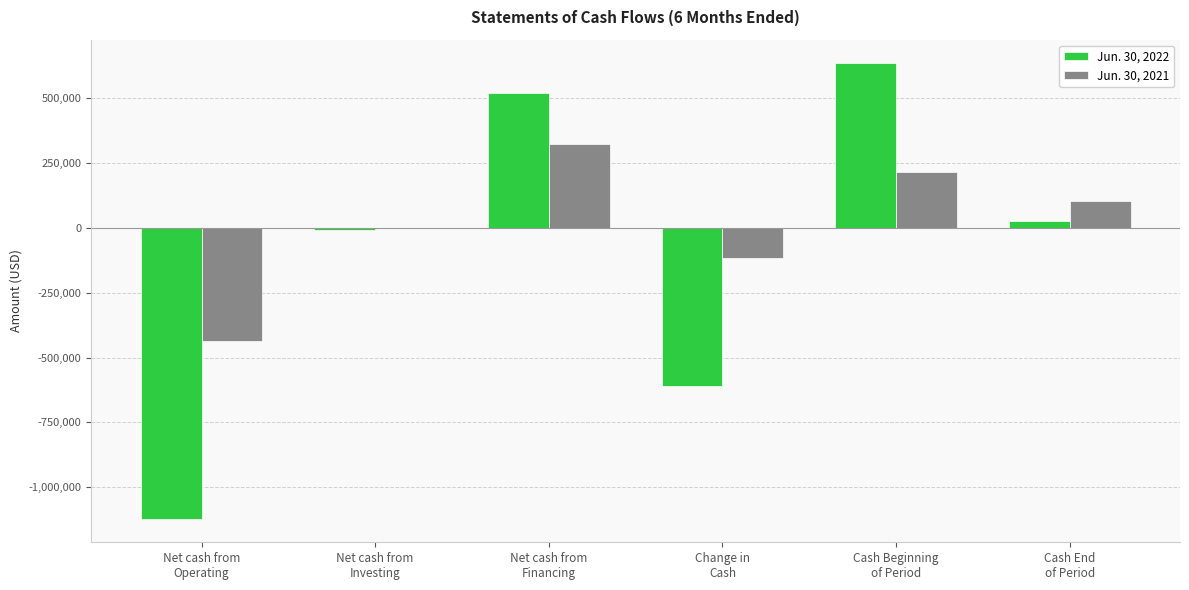

What is the maximum value shown in the chart?

637841